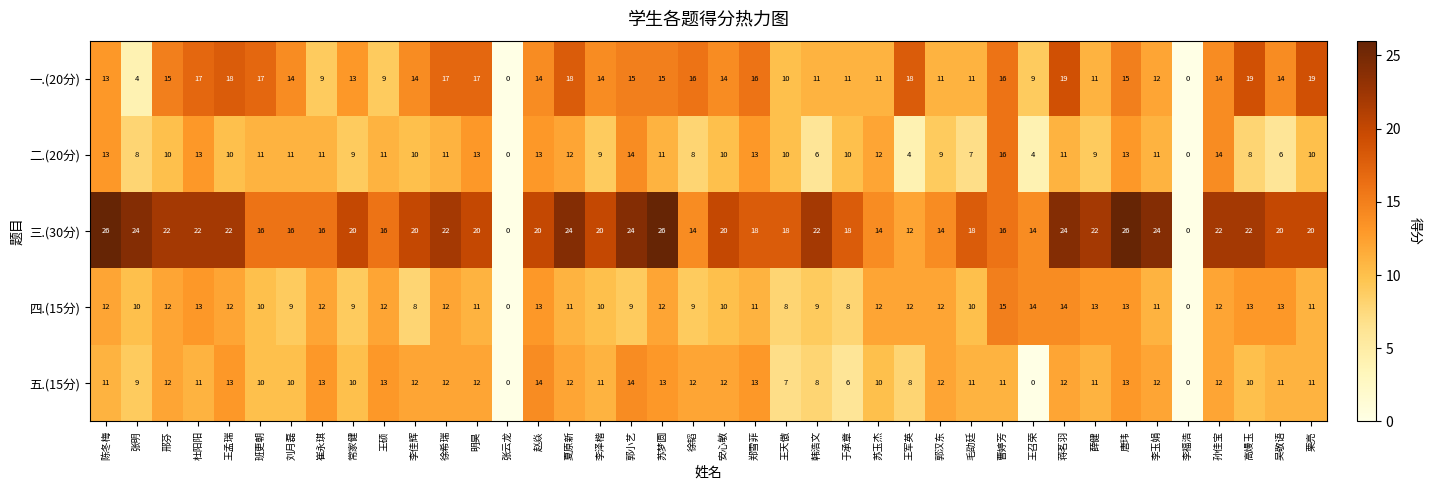

Which series has the largest total across all categories?

三.(30分)